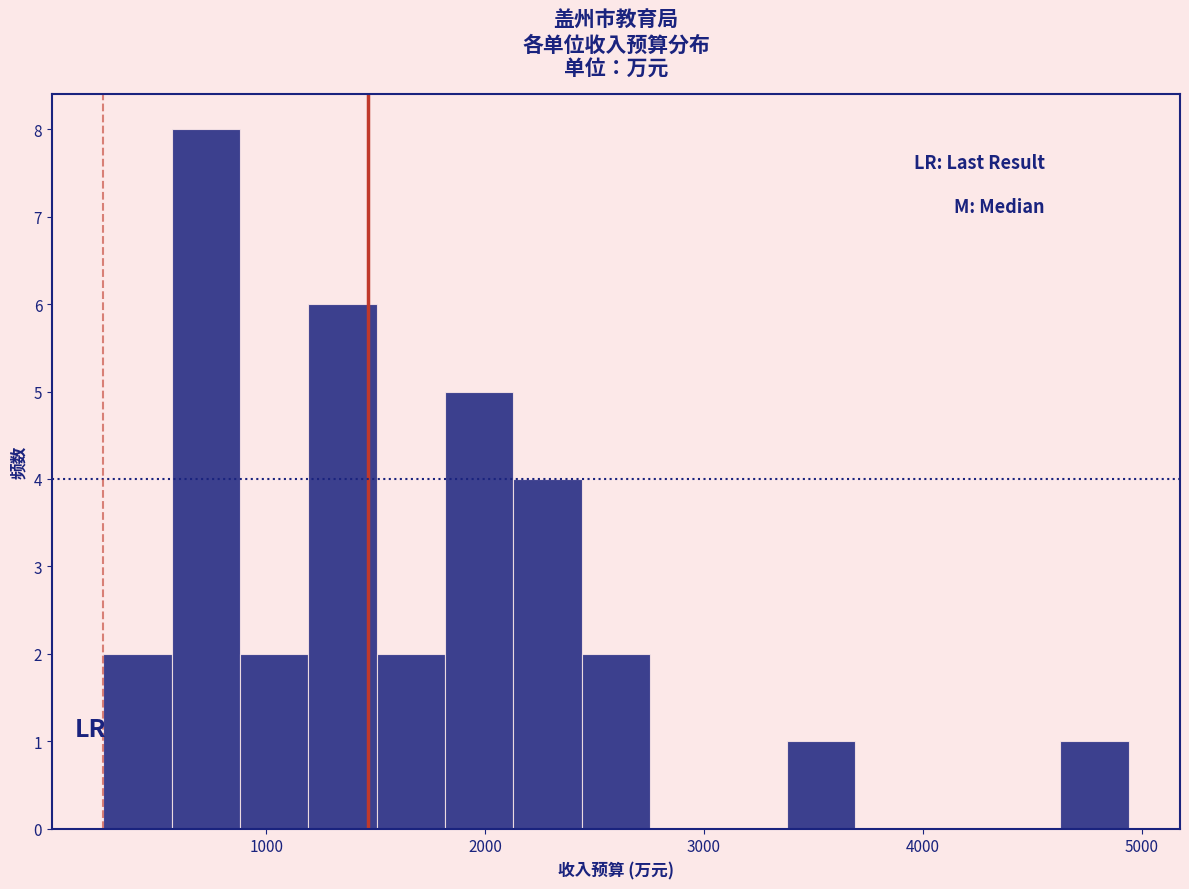

Read against the x-axis, roughly where is the centre of the tallest bar?

700